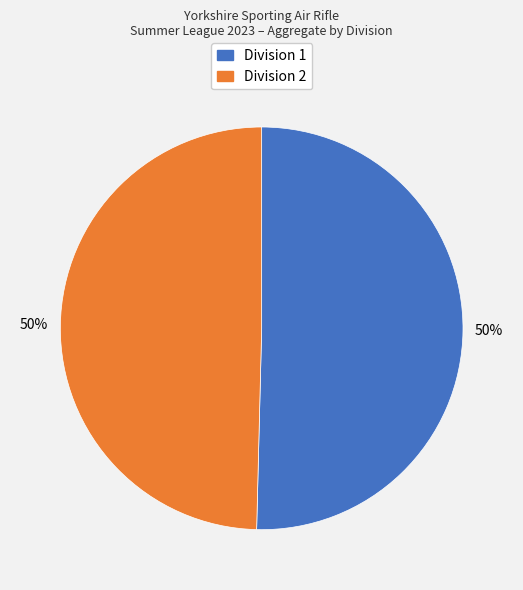

Do Division 1 and Division 2 together represent more than half of the pie?

Yes